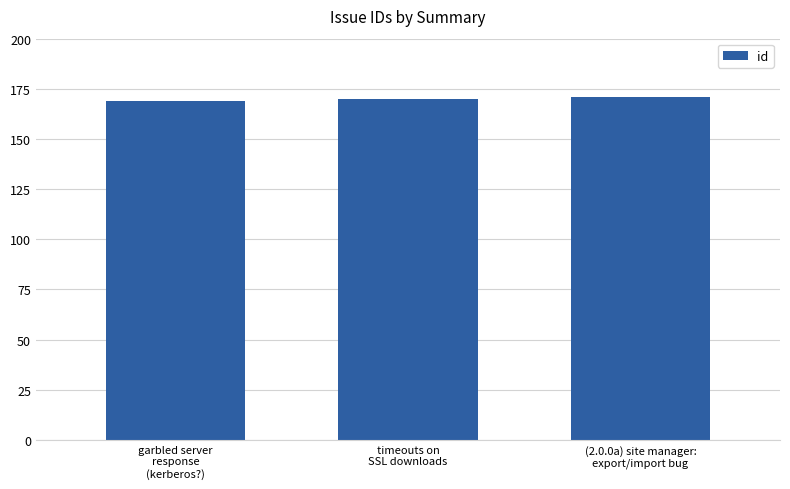

What is the maximum value shown in the chart?

171